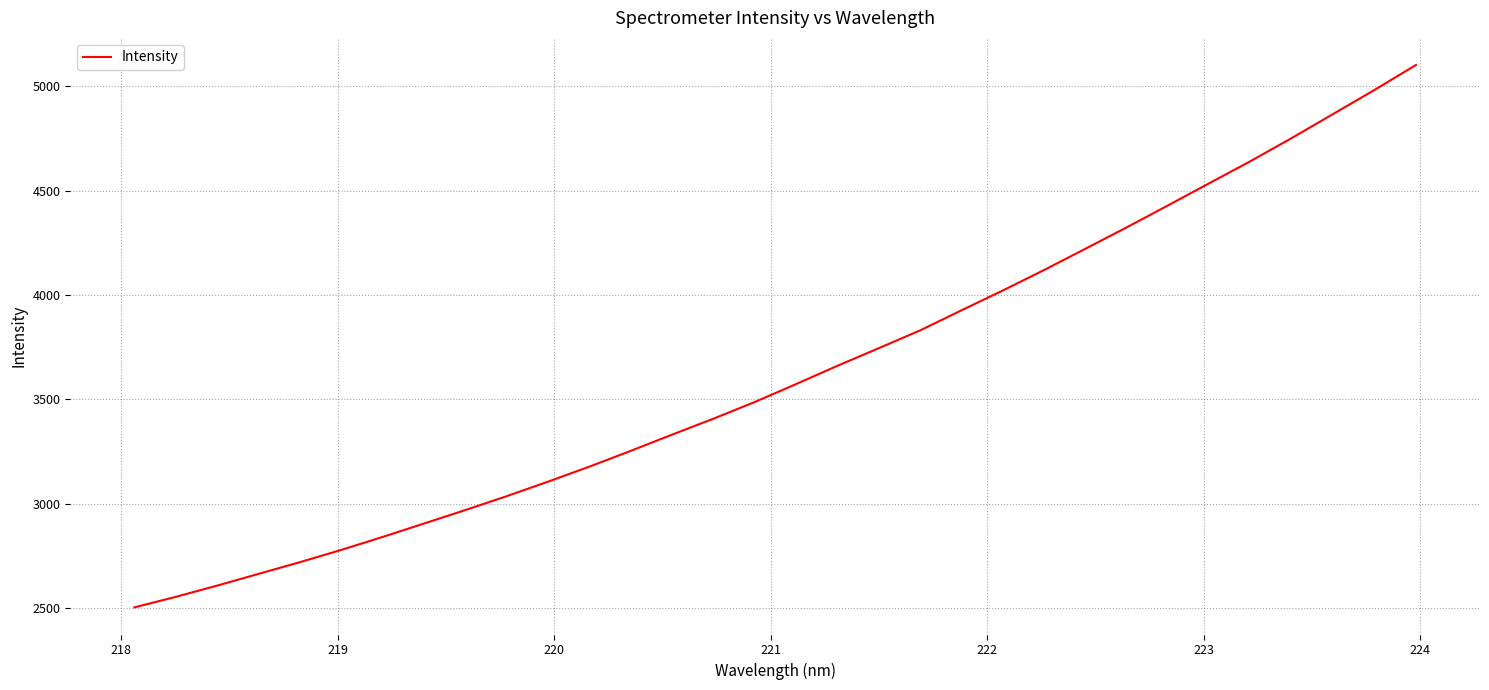

How many categories are shown in the chart?

32